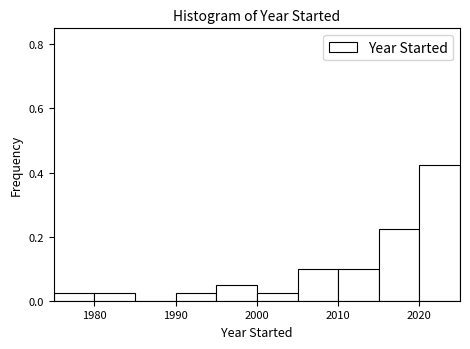

Which range on the x-axis has the tallest bar?

2020 to 2025